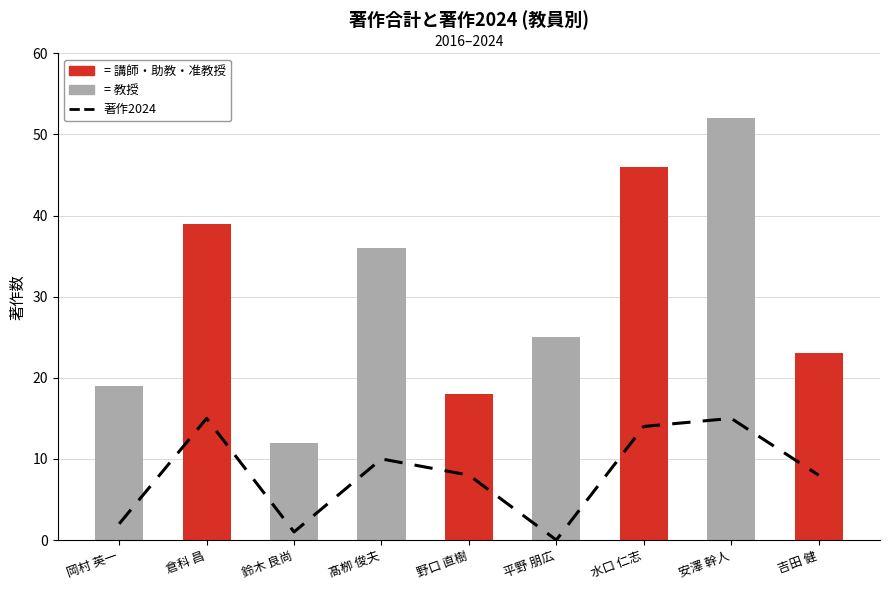

Is the value of 著作合計 at 倉科 昌 greater than the value of 著作2024 at 倉科 昌?

Yes